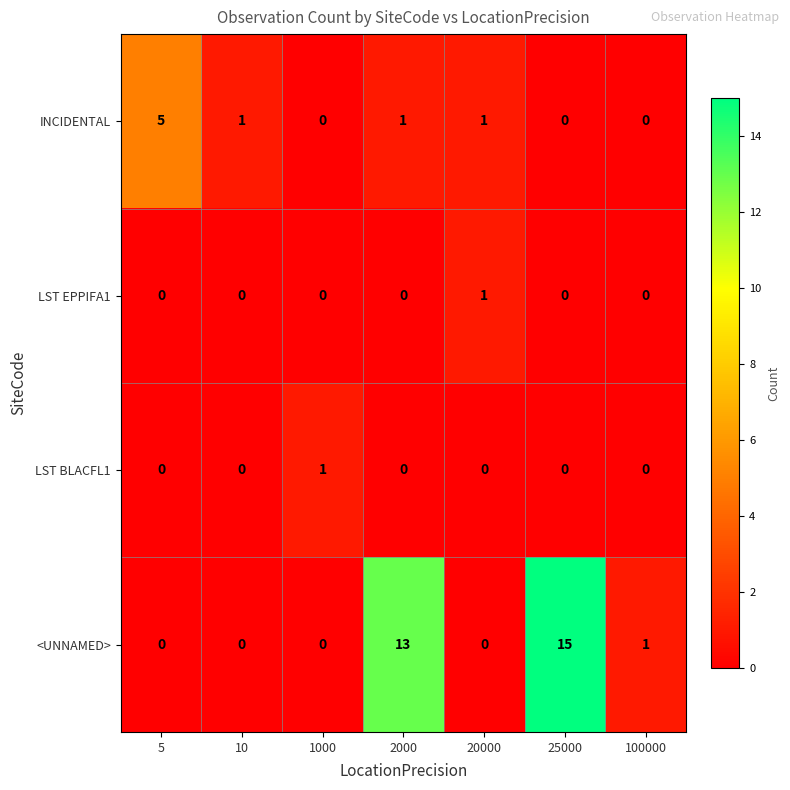

How many data points does each series have?

7